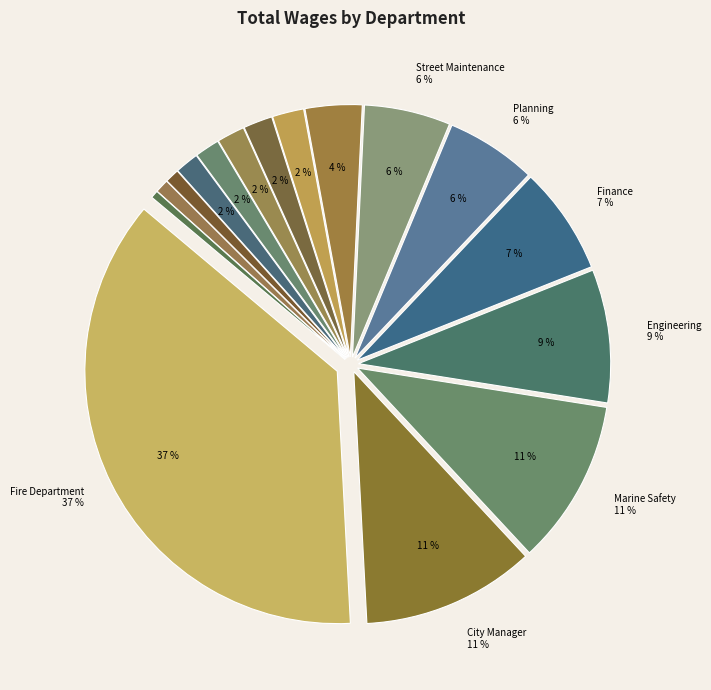

Which category has the smallest portion of the pie?

Recreation